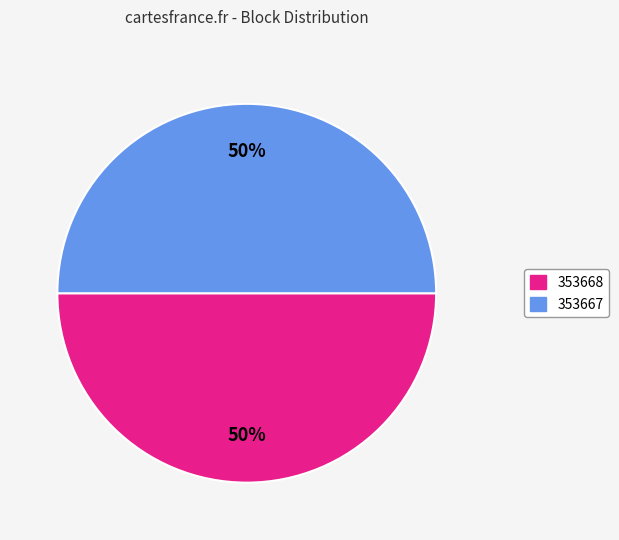

To the nearest percent, what percentage of the pie is 353667?

50%